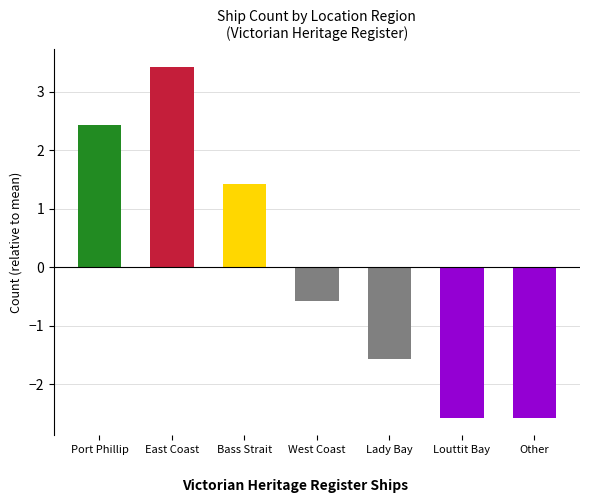

What is the difference between the second highest and minimum values?

5